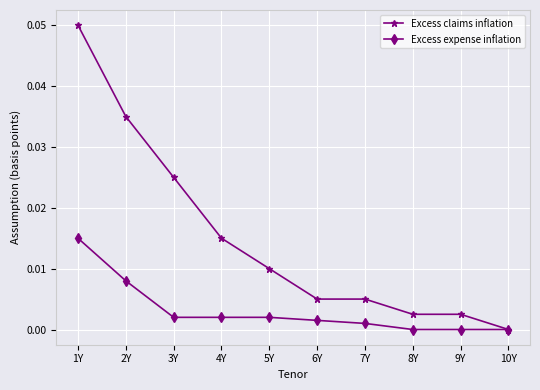

Does the chart have visible grid lines?

Yes